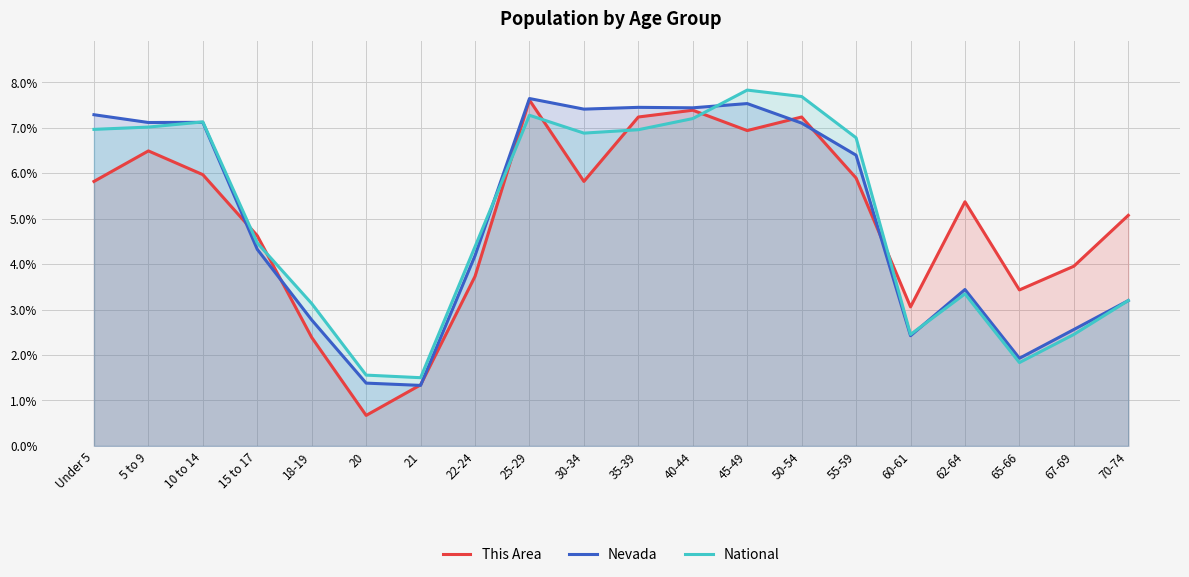

Rank the series by their maximum value, from lowest to highest.

This Area, Nevada, National